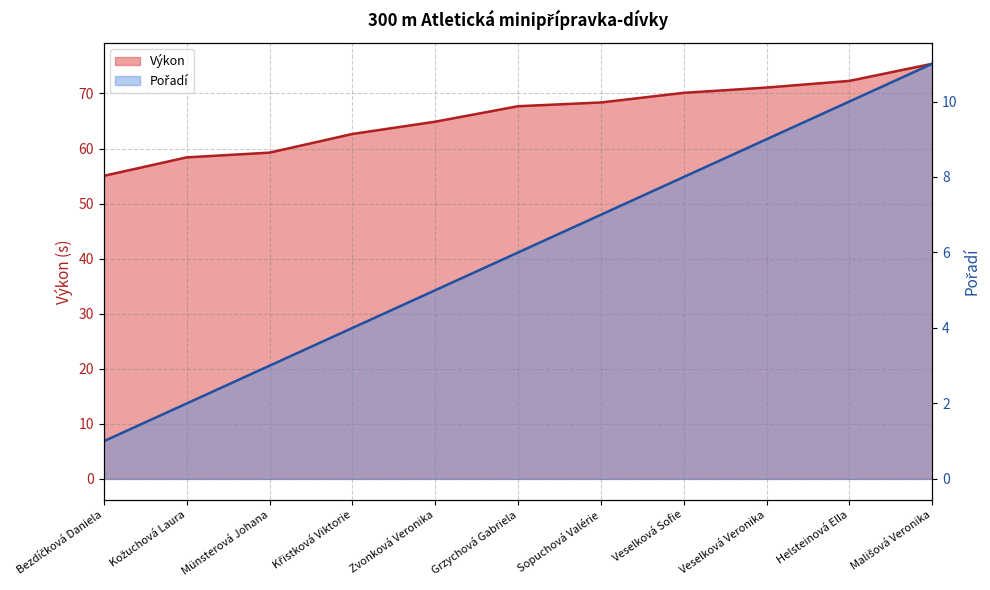

True or false: Výkon and Pořadí intersect in this chart.

False